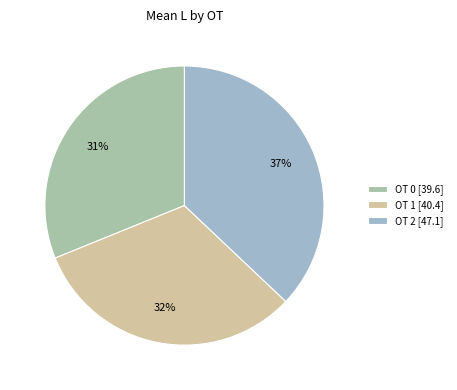

Count the number of slices in the pie.

3